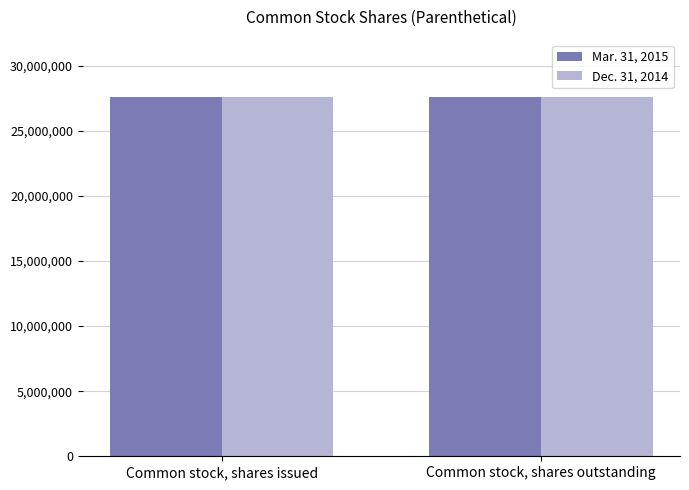

Reading left to right, transcribe all the data shown in this chart.

Mar. 31, 2015: 27584000	27584000
Dec. 31, 2014: 27574000	27574000